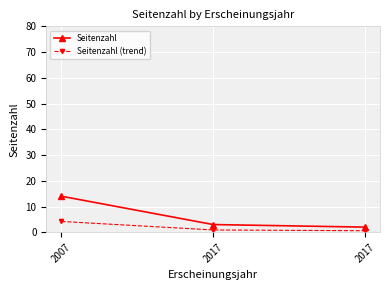

Where is Seitenzahl nearest to the value 8?

2017